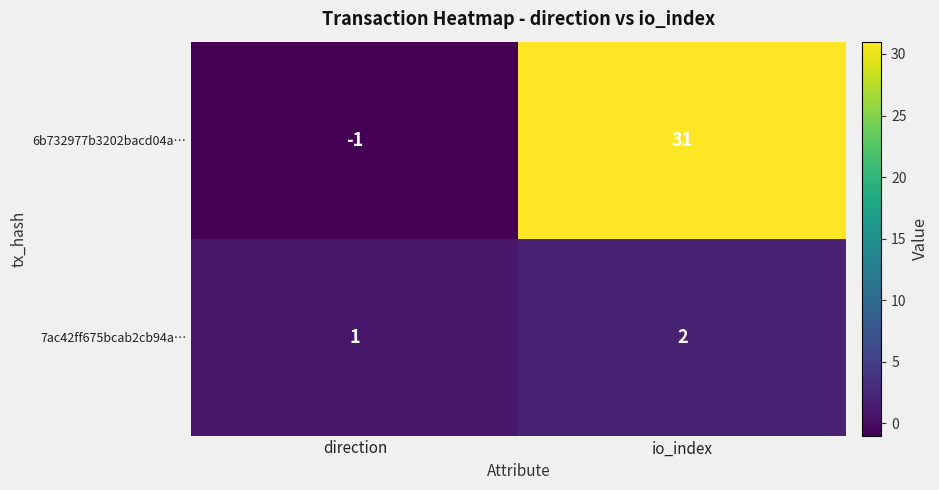

How many data points does each series have?

2